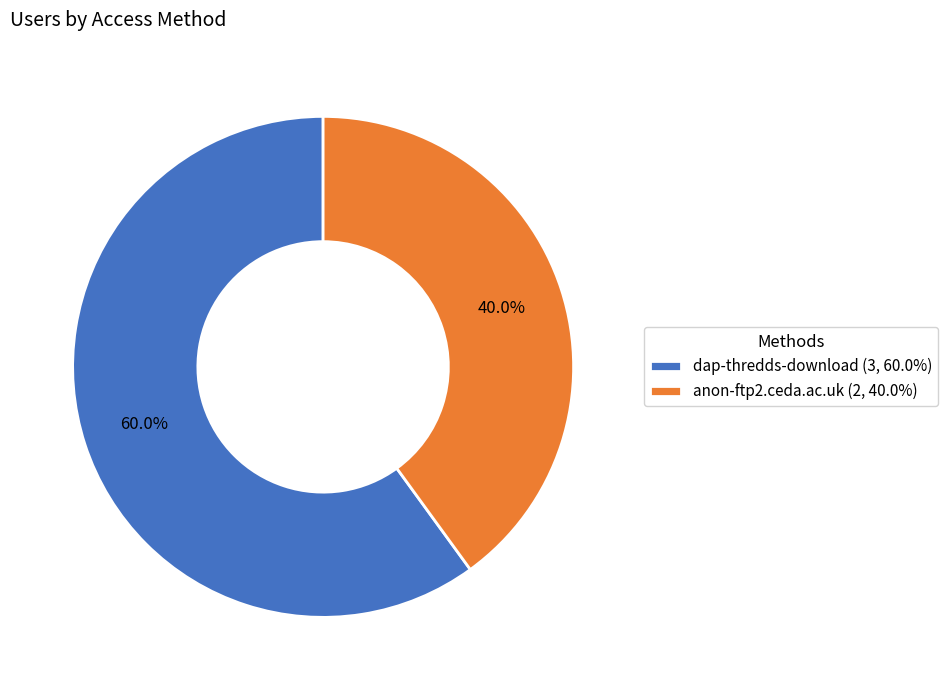

To the nearest percent, what is the combined percentage of anon-ftp2.ceda.ac.uk and dap-thredds-download?

100%